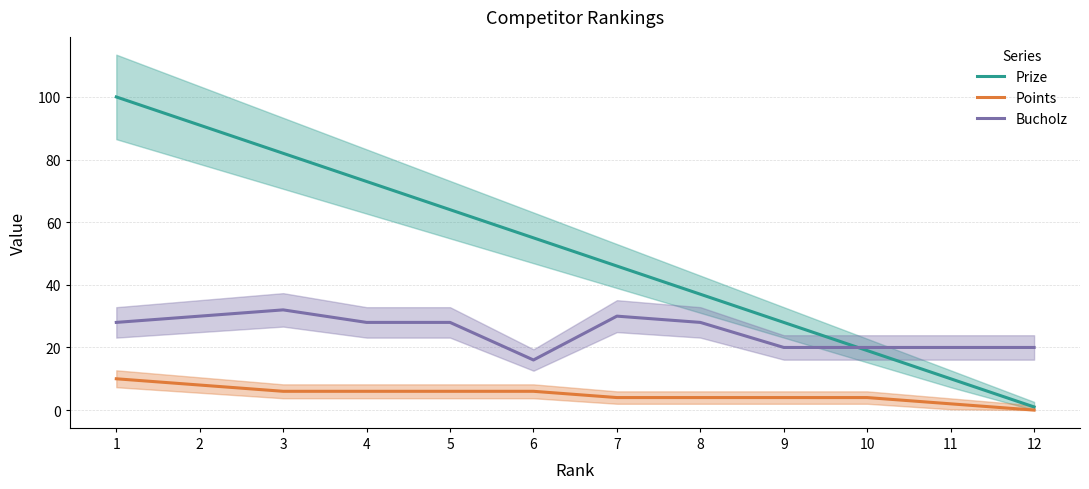

What is the average value of the Prize series?

50